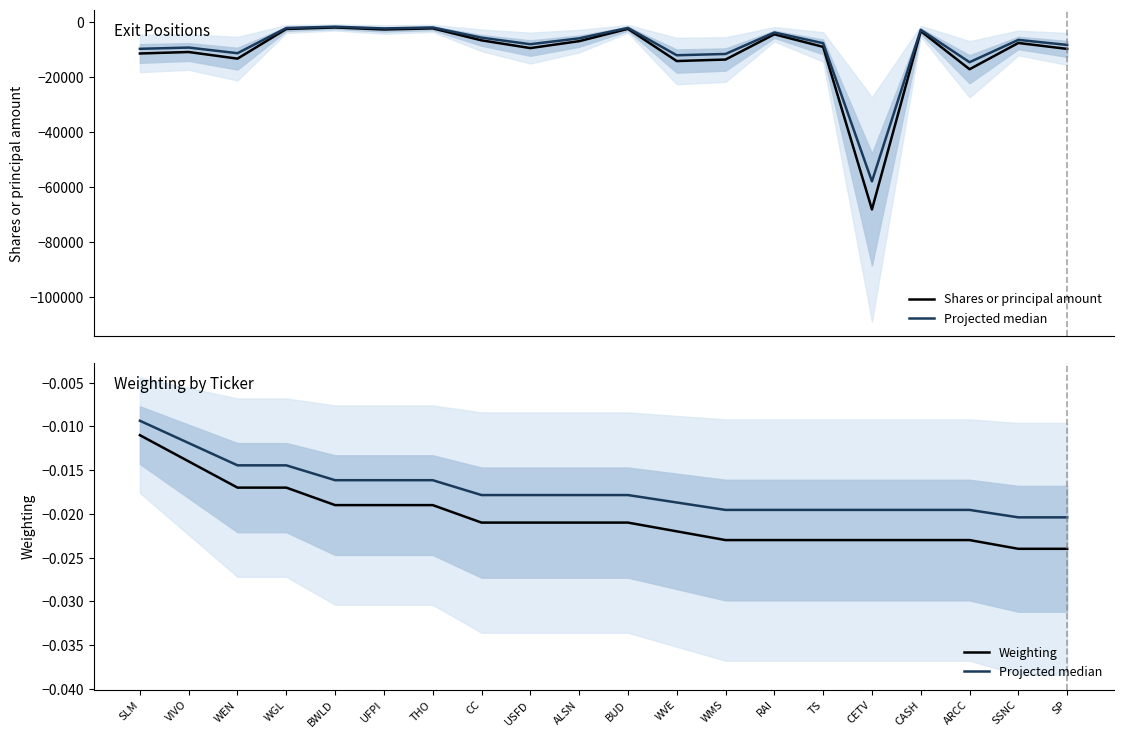

How many lines are shown in the chart?

3